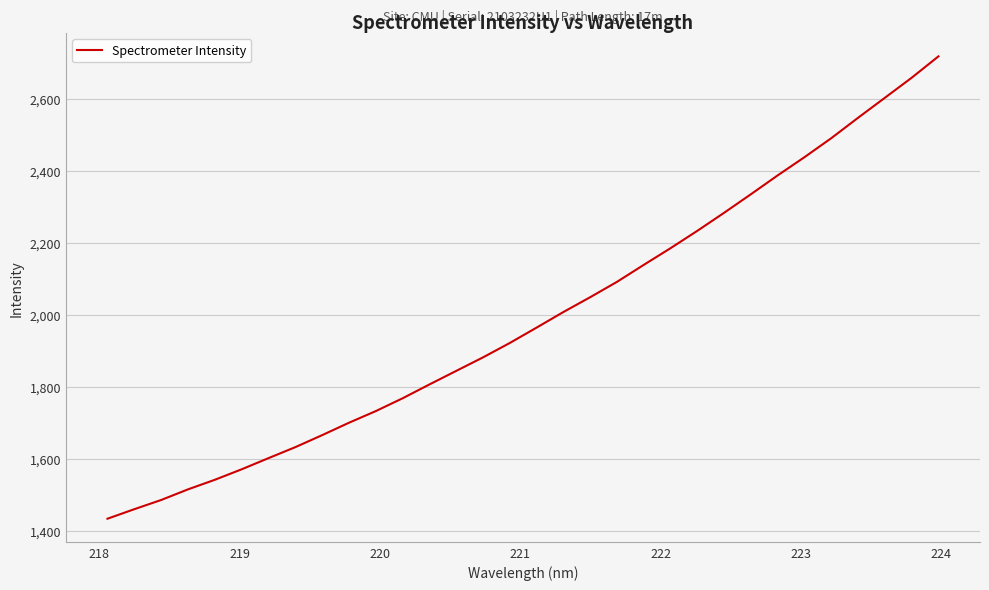

How many lines are shown in the chart?

1